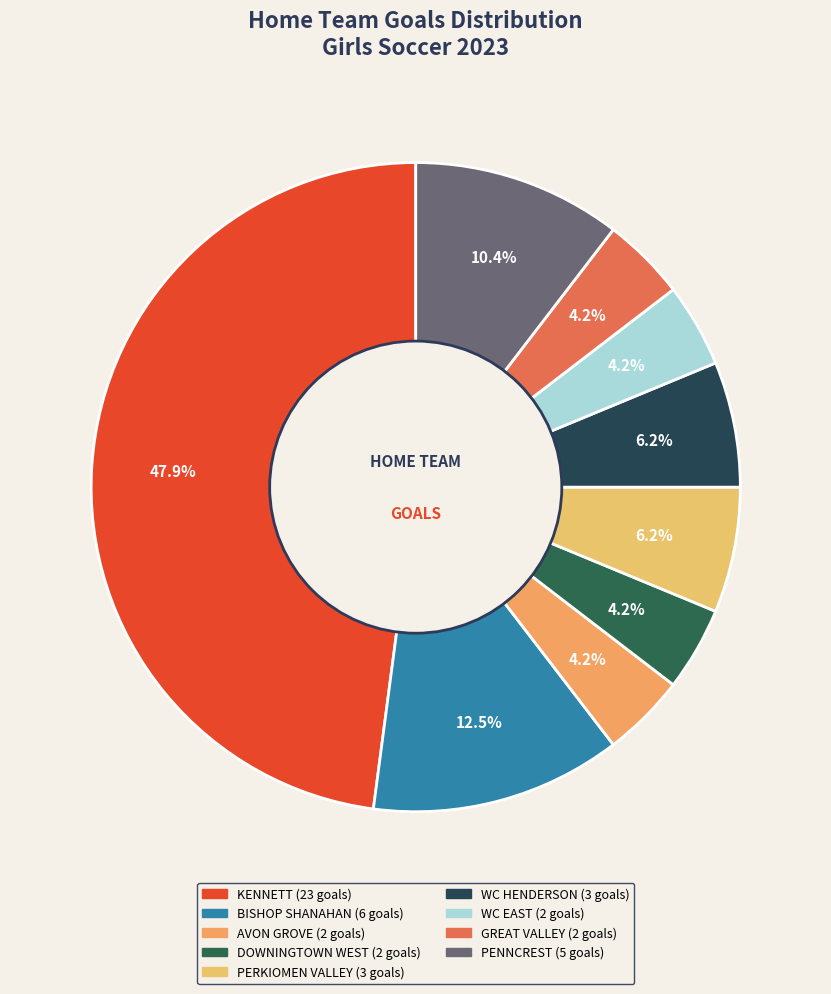

How many segments does this pie chart have?

9